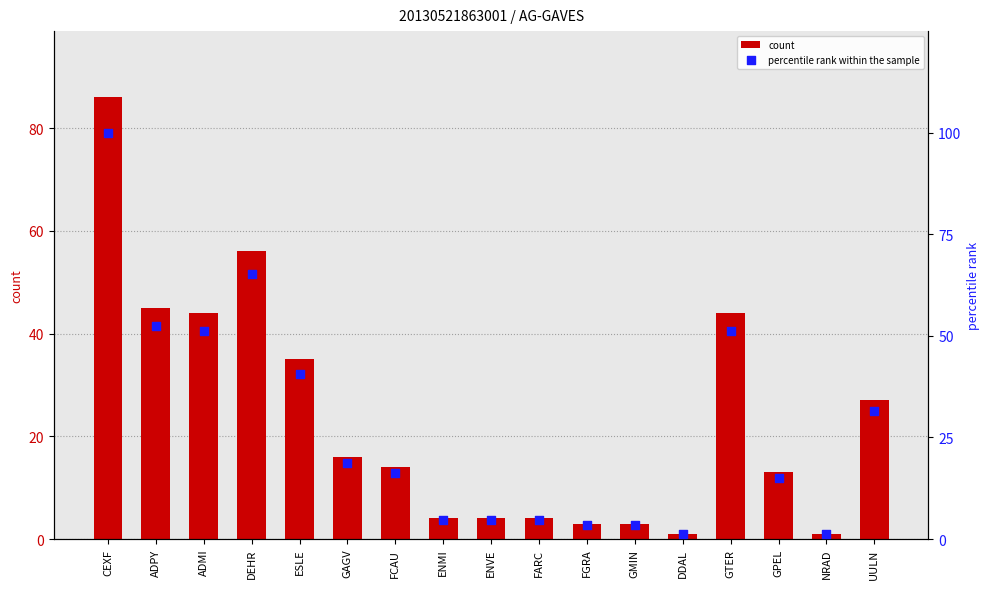

At how many categories does at least one series exceed 81?

1